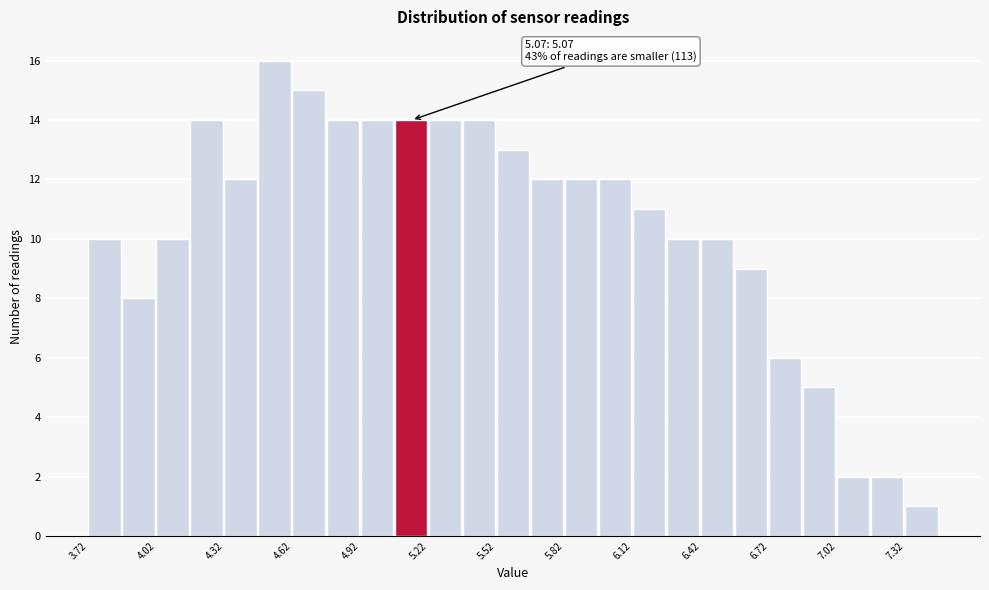

Read against the x-axis, roughly where is the centre of the tallest bar?

4.55